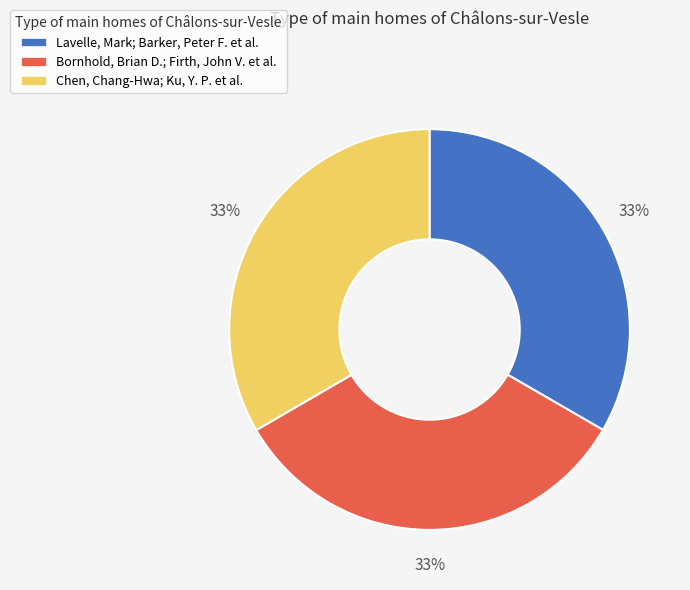

Approximately how many times larger is the value at Bornhold, Brian D.; Firth, John V. et al. compared to Chen, Chang-Hwa; Ku, Y. P. et al.?

1.0